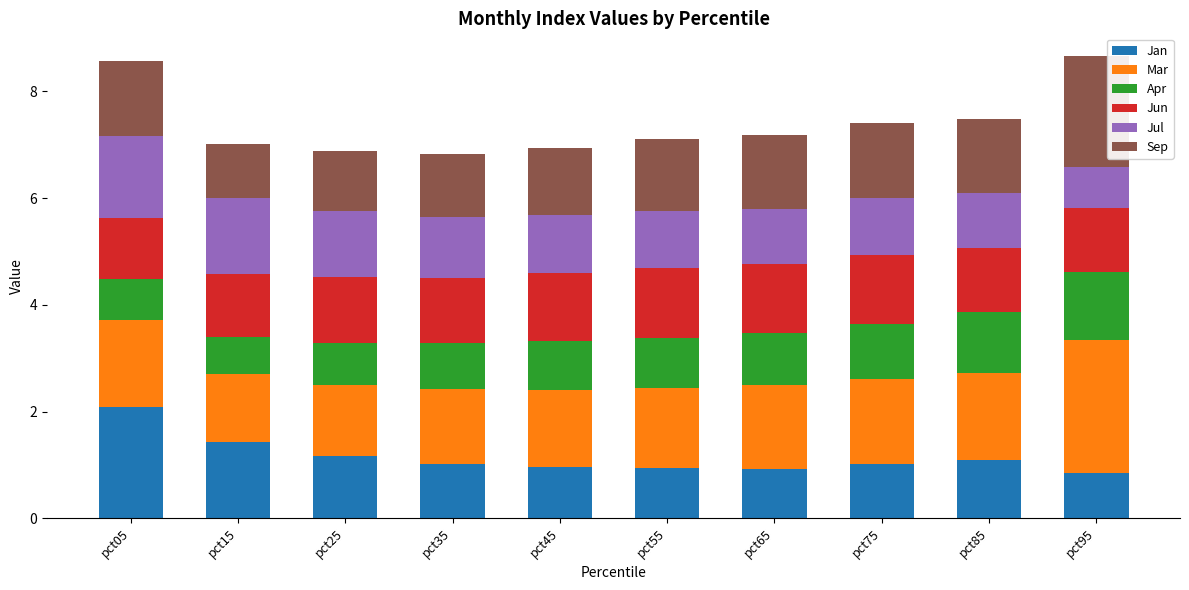

Does the chart contain stacked bars?

Yes